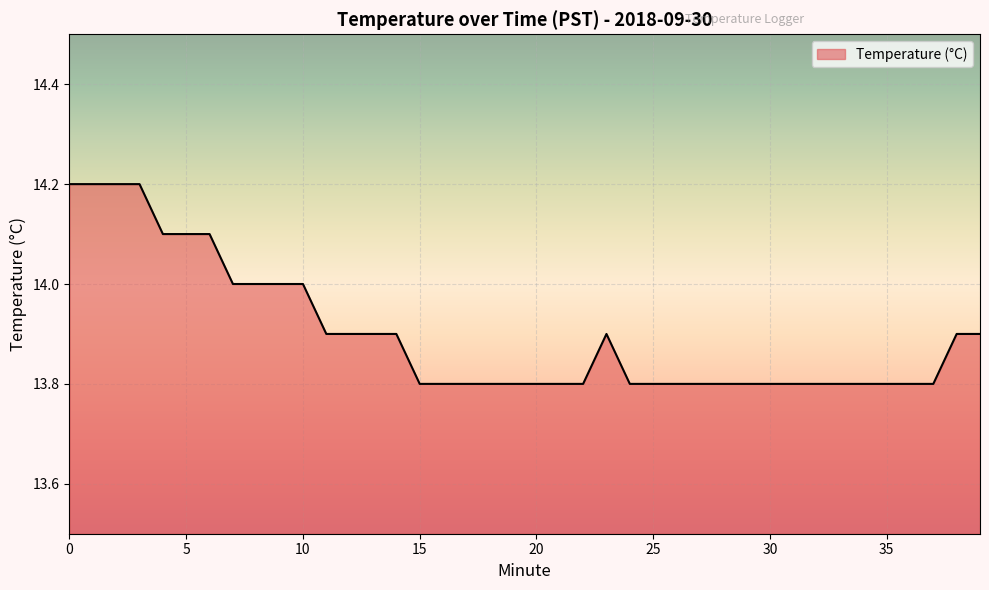

What is the smallest value displayed?

13.8